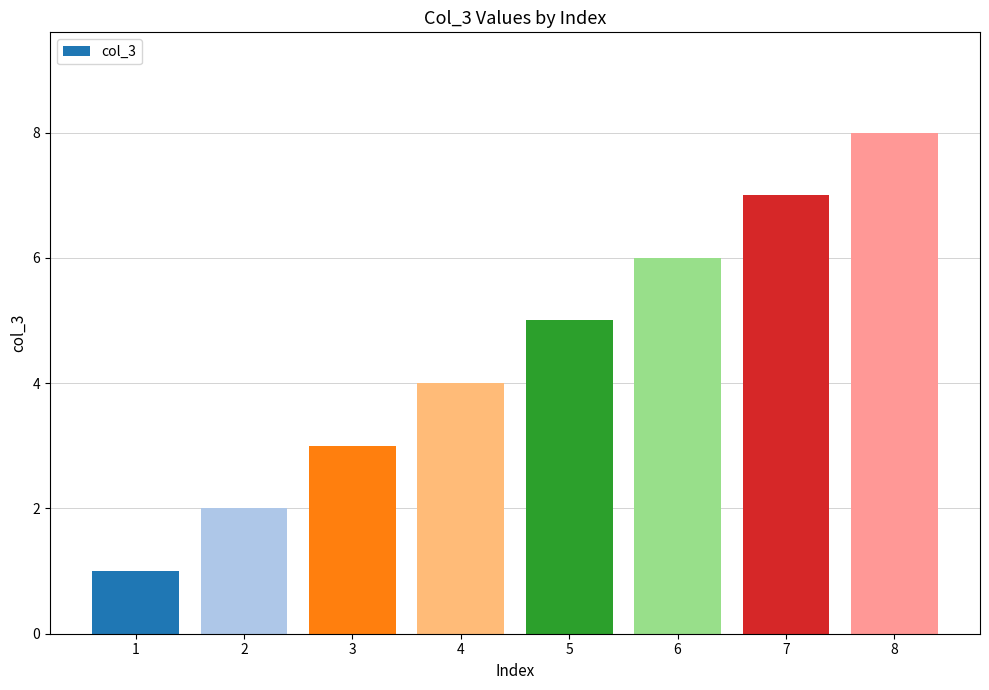

How many data points does each series have?

8